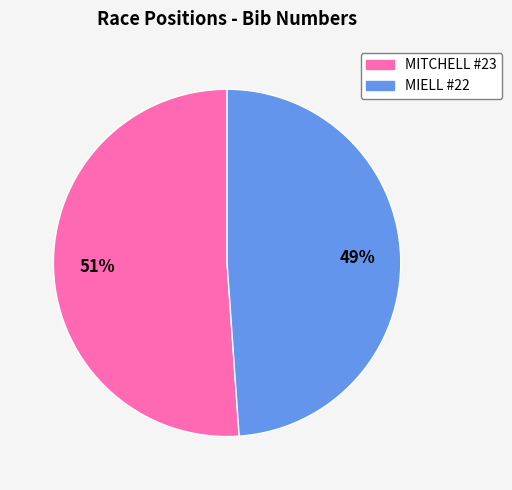

To the nearest percent, what is the difference between the largest and smallest slice percentages?

2%